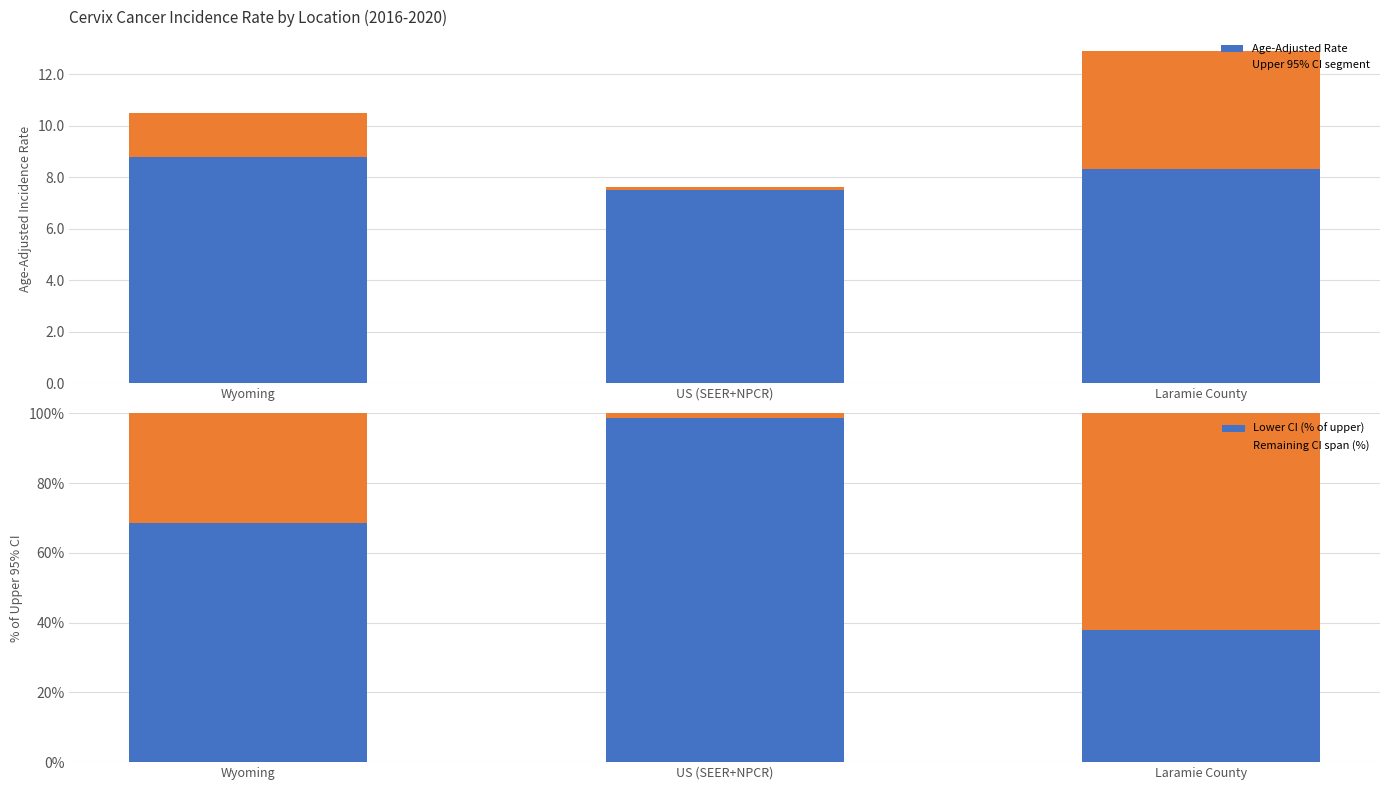

The value of Age-Adjusted Rate at Wyoming is 15.2. True or false?

False